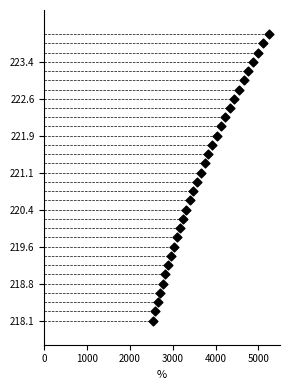

What is the range of X values (max minus min)?

2703.4